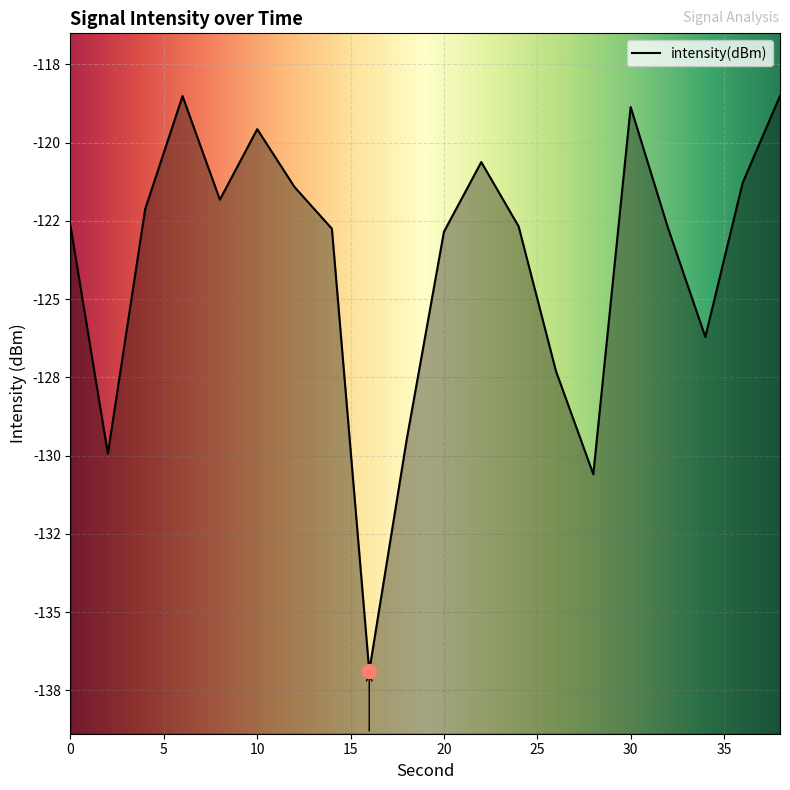

At which category does the chart reach its peak across all series?

38